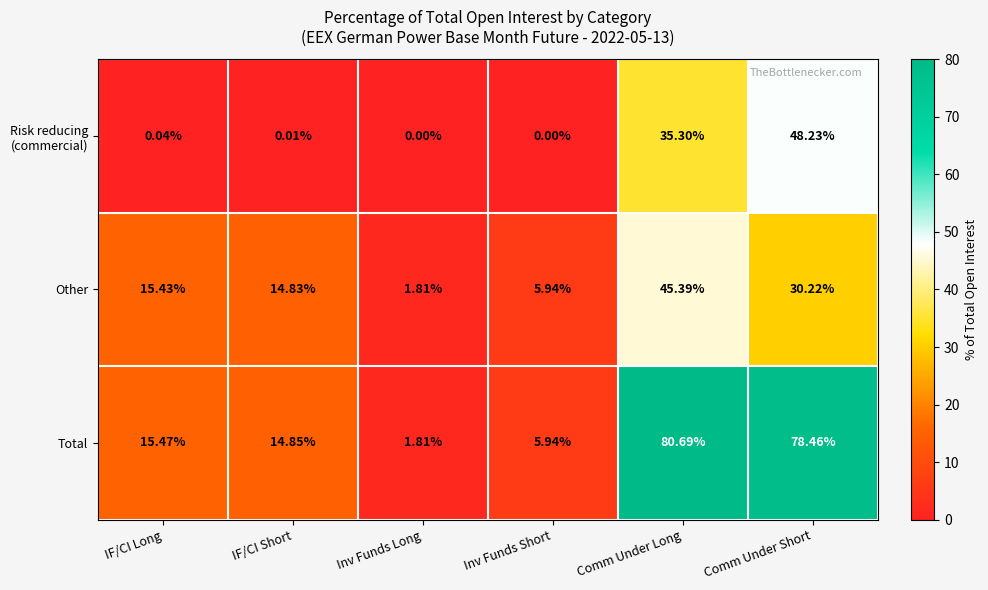

How many categories are shown in the chart?

6